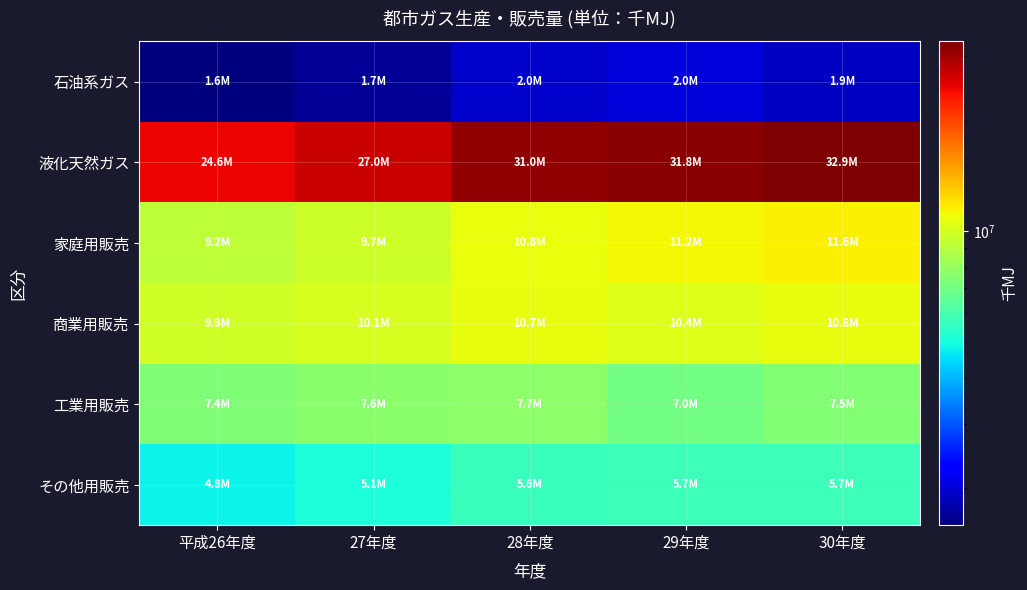

At which category is the sum across all series the highest?

30年度